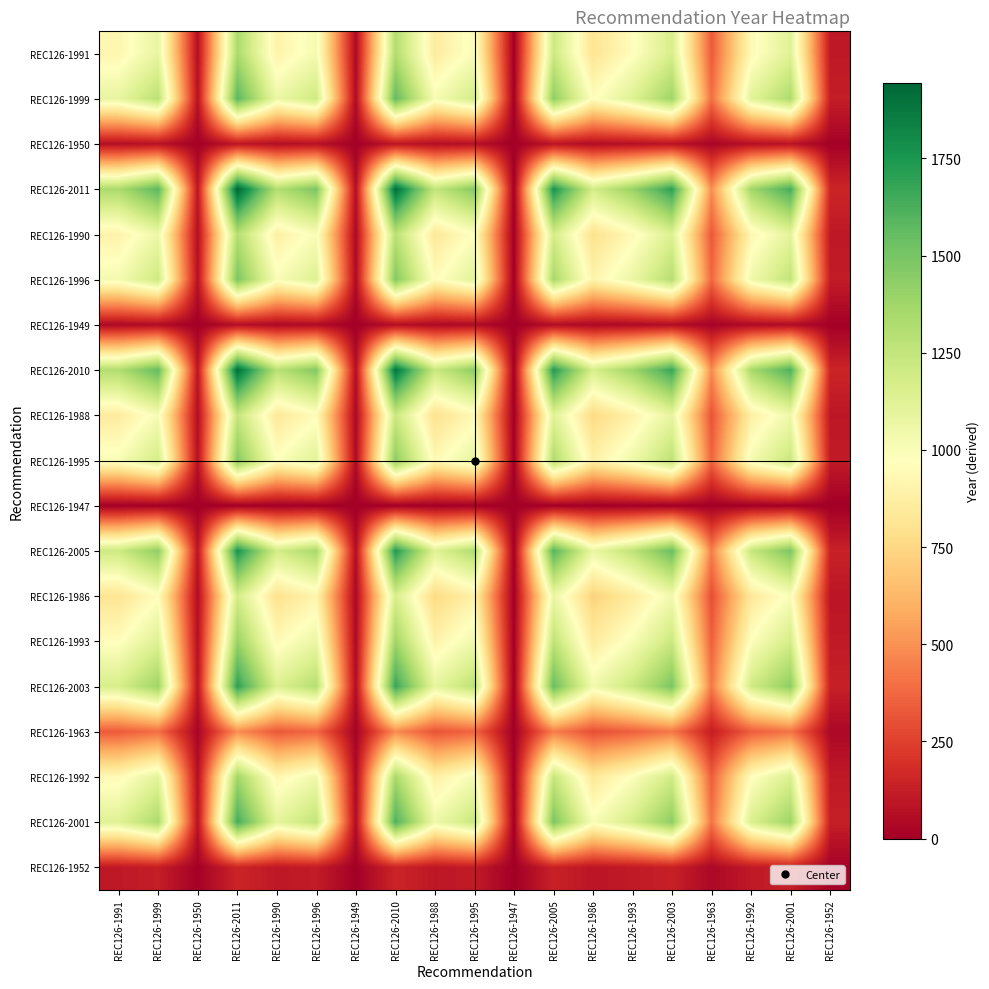

Which series has the largest total across all categories?

REC126-2011